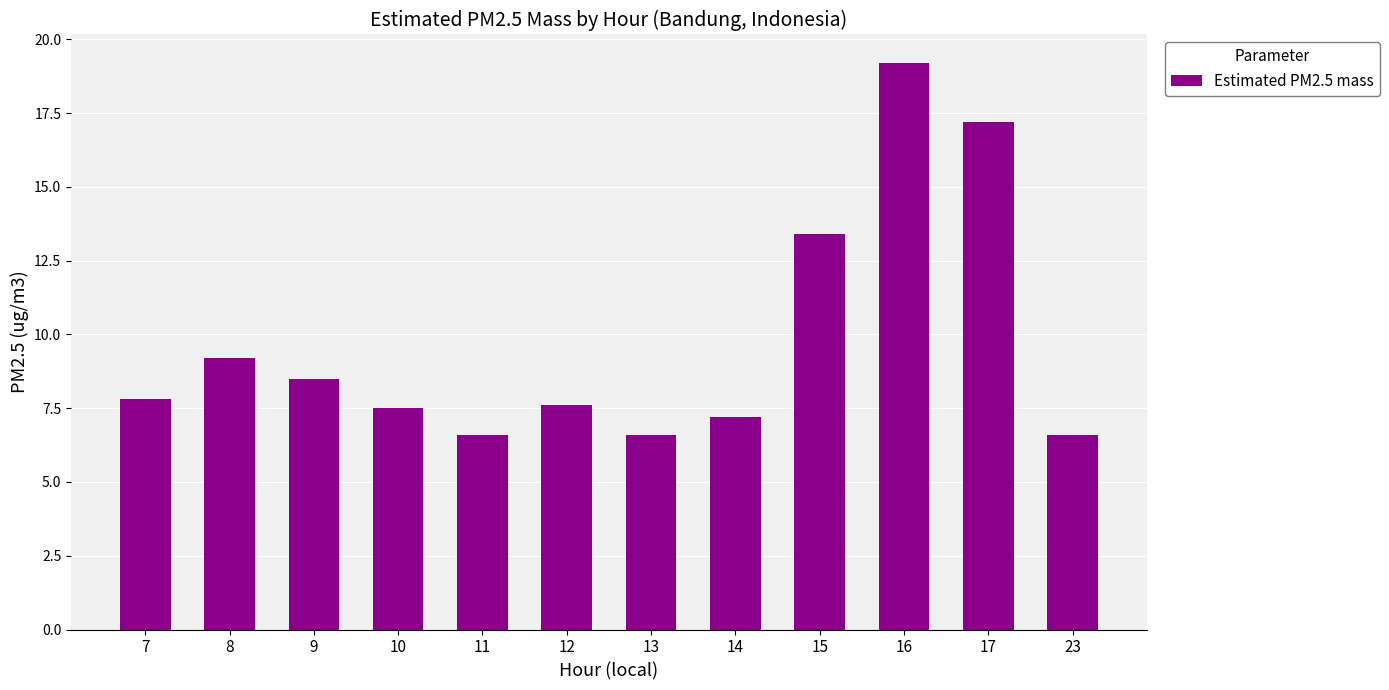

What is the average value?

9.8